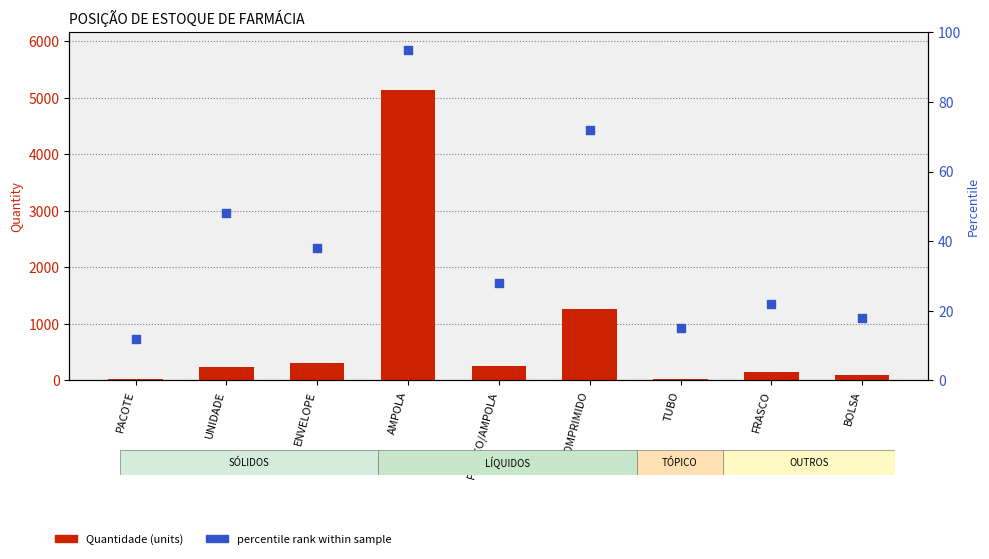

What is the total value across all series at COMPRIMIDO?

1335